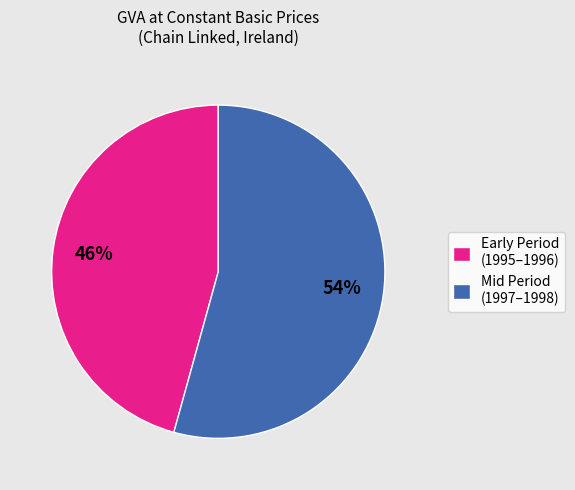

Count the number of slices in the pie.

2